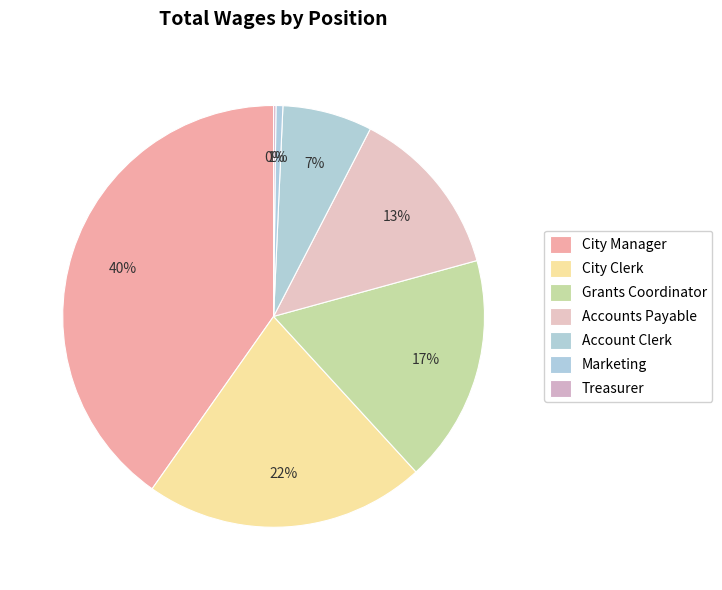

Between Marketing and City Clerk, which is larger?

City Clerk